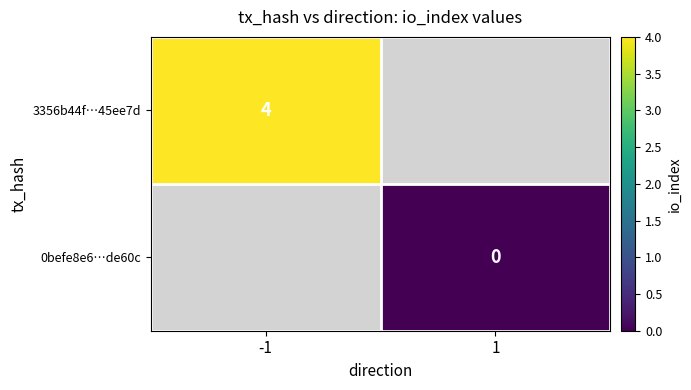

Is the value of 0befe8e6…de60c at -1 greater than the value of 3356b44f…45ee7d at 1?

No